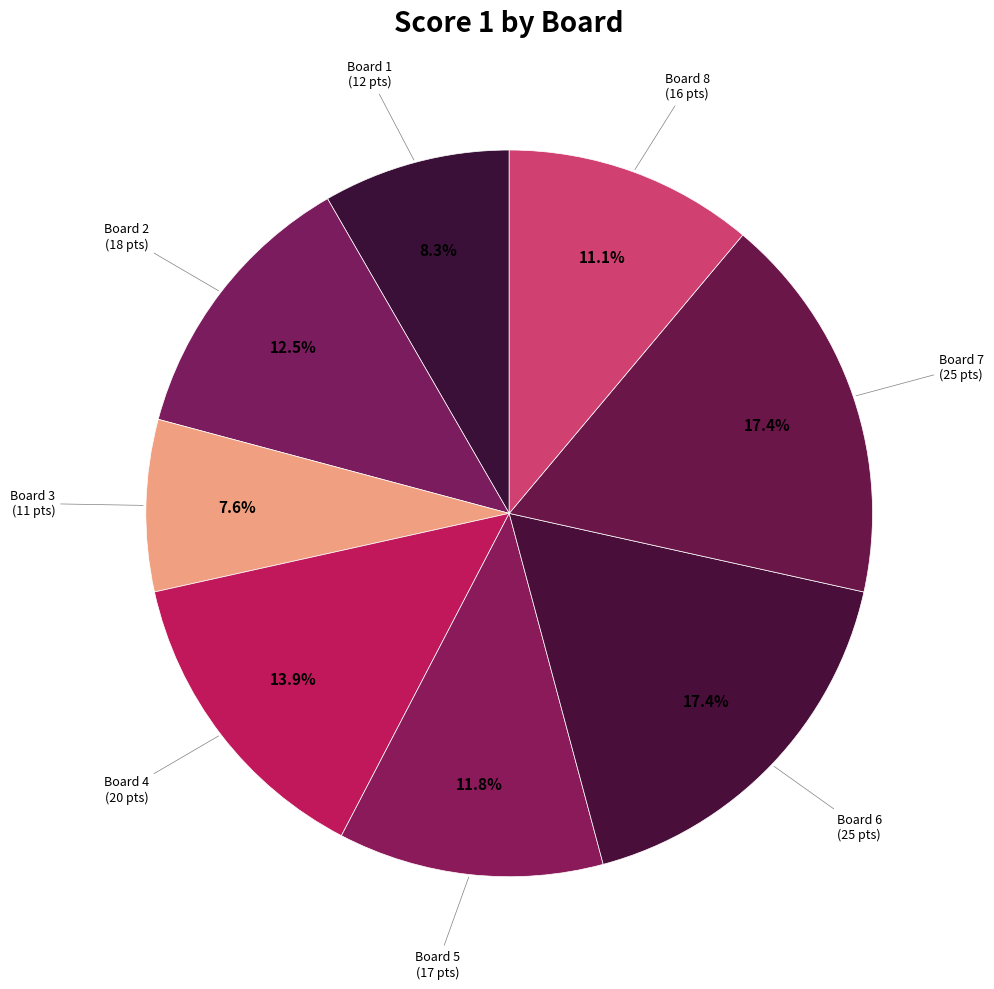

How many slices are in this pie chart?

8